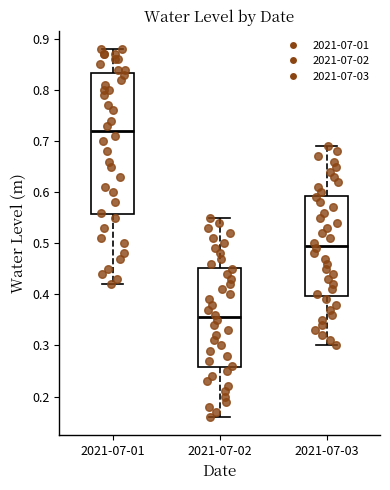

Reading left to right, transcribe this box plot: for each box, give where its median line is, the range the box spans, and where its two whiskers end, as read against the y-axis. The values are not printed on the chart, so give them approximately, as read against the axis.

2021-07-01: median 0.72, box 0.56 to 0.83, whiskers 0.42 to 0.88
2021-07-02: median 0.36, box 0.26 to 0.45, whiskers 0.16 to 0.55
2021-07-03: median 0.50, box 0.40 to 0.59, whiskers 0.30 to 0.69